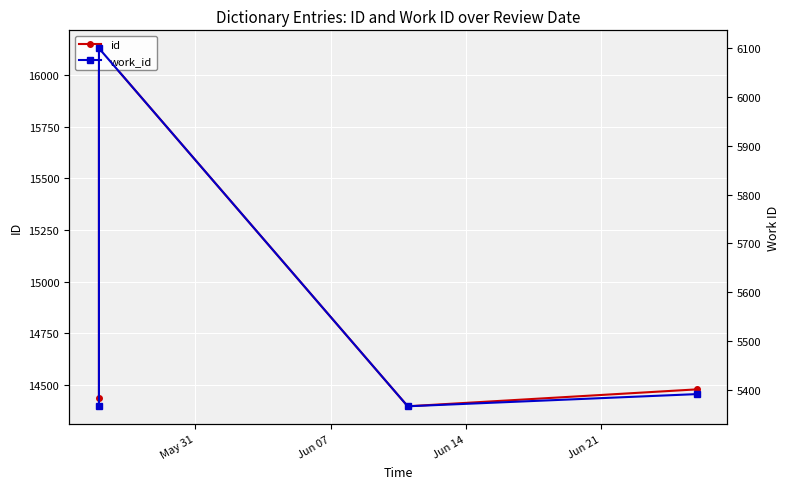

How many lines are shown in the chart?

2